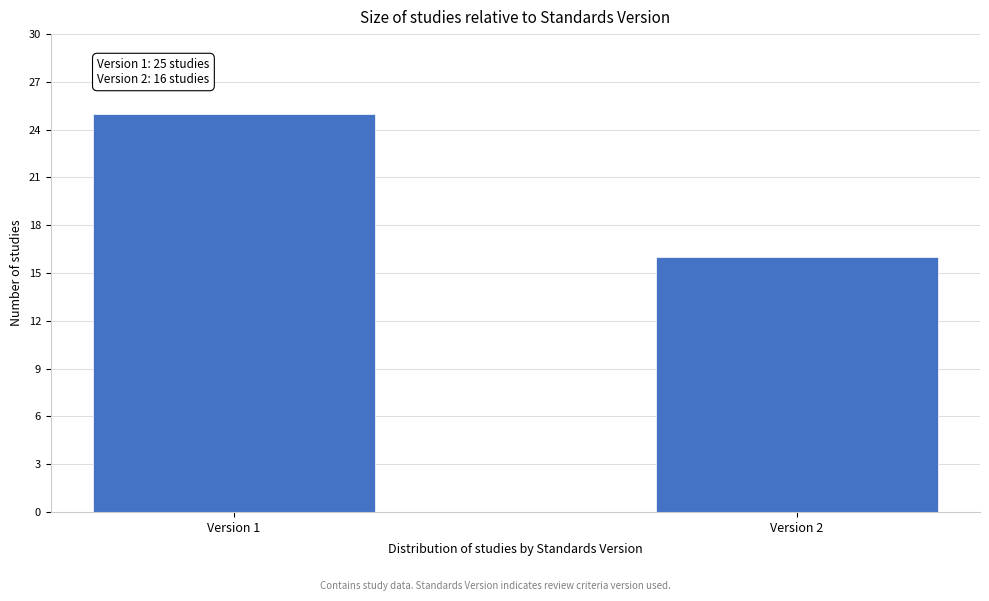

Reading left to right, what are all the values shown in this chart?

Version 1=25	Version 2=16